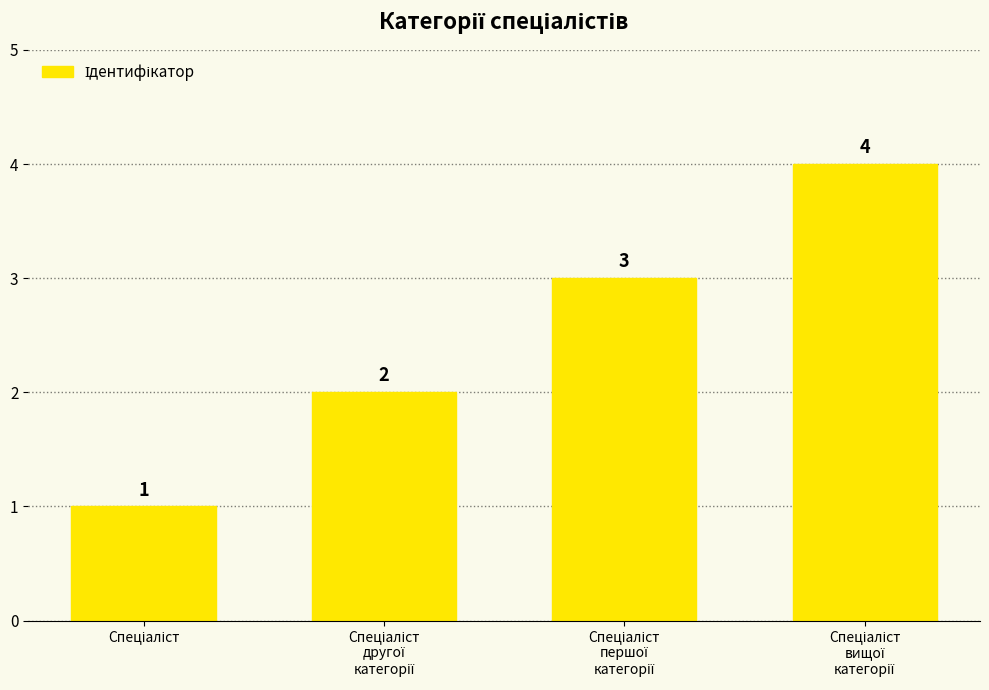

What is the value of the 1st bar from the left?

1